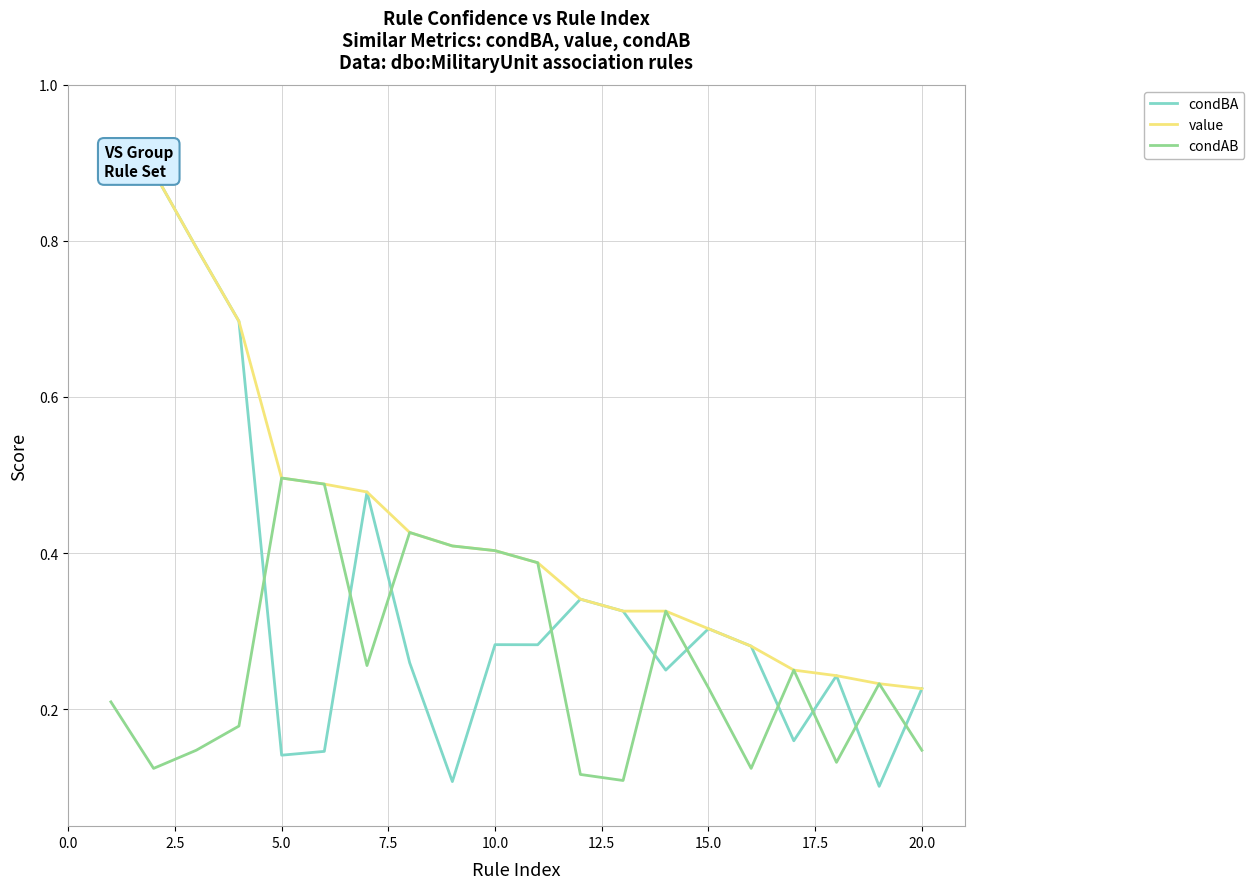

At how many categories does at least one series exceed 0?

20